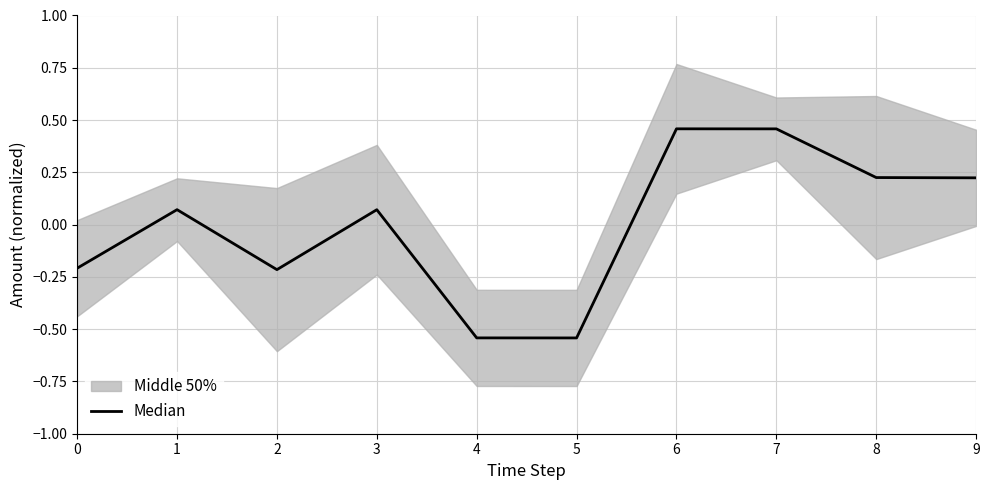

How many negative values are there?

4